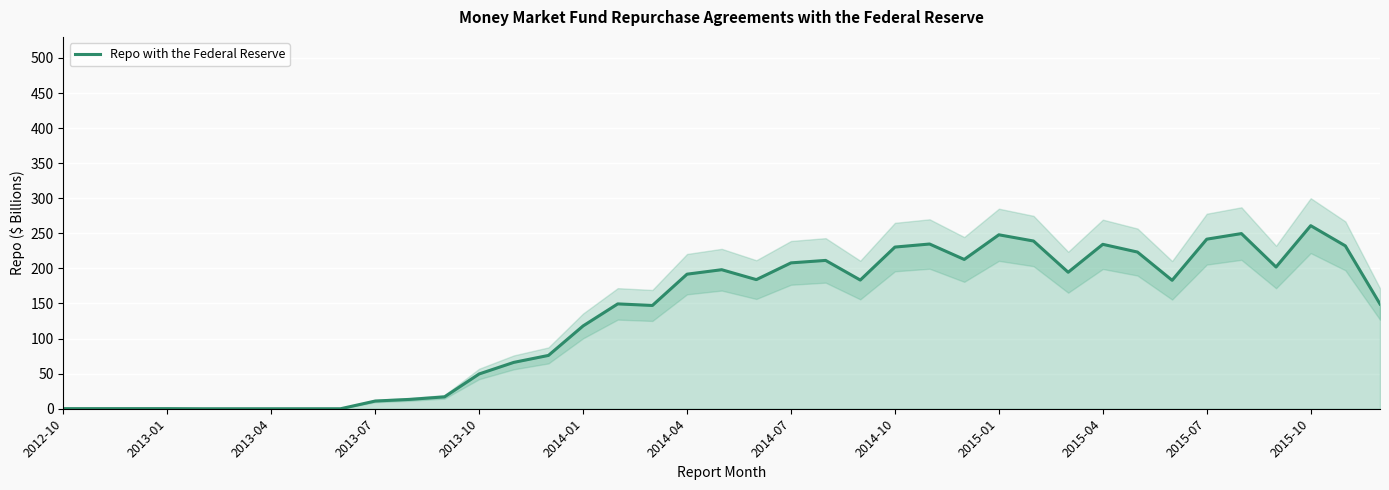

Read the value at 38.

149.3